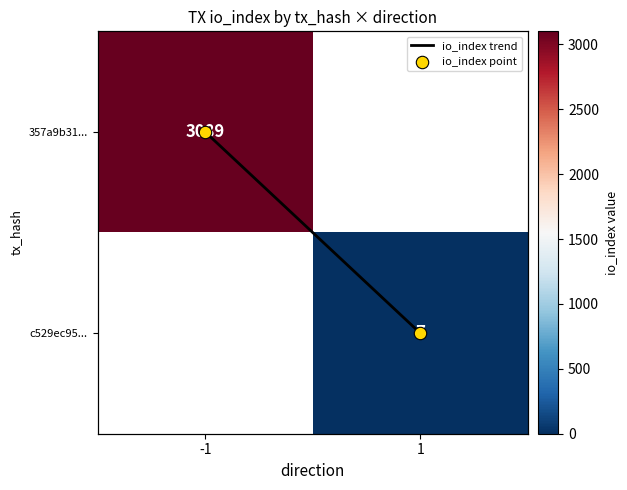

Is the value of io_index trend at 1 greater than the value of c529ec95... at 1?

No